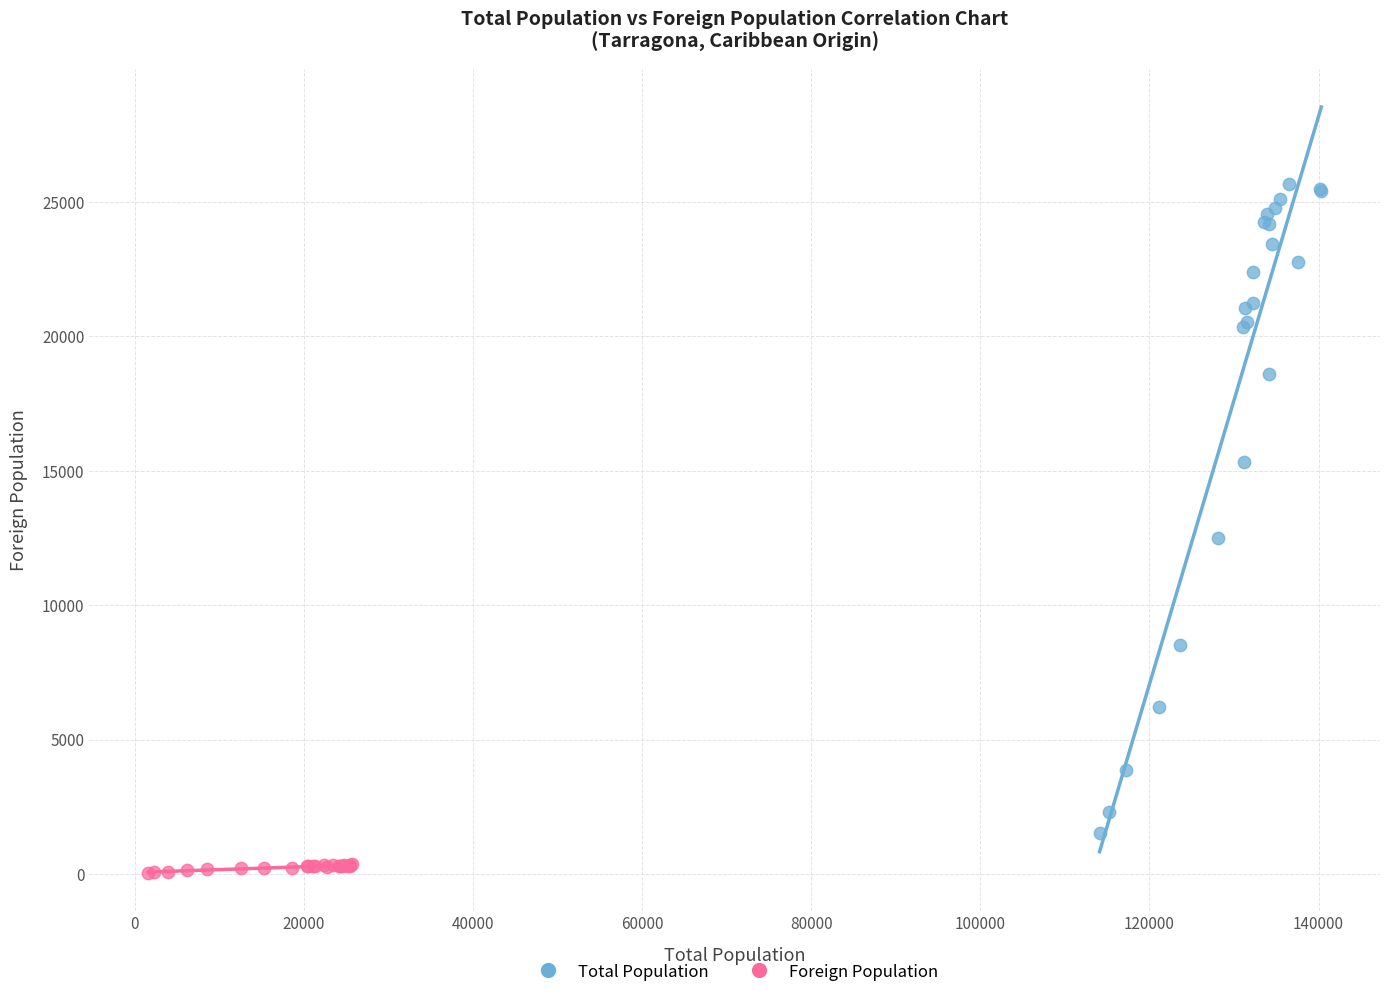

What are all the series names shown in the legend?

Total Population, Foreign Population